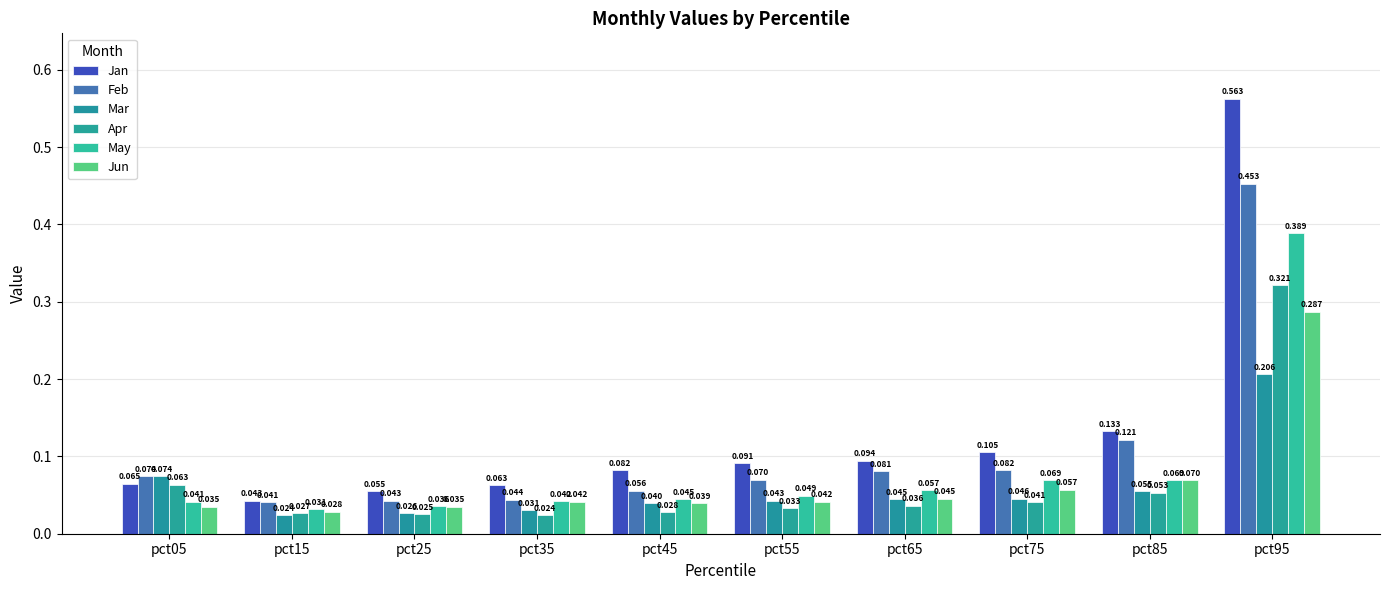

Rank the series by their maximum value, from highest to lowest.

Jan, Feb, May, Apr, Jun, Mar